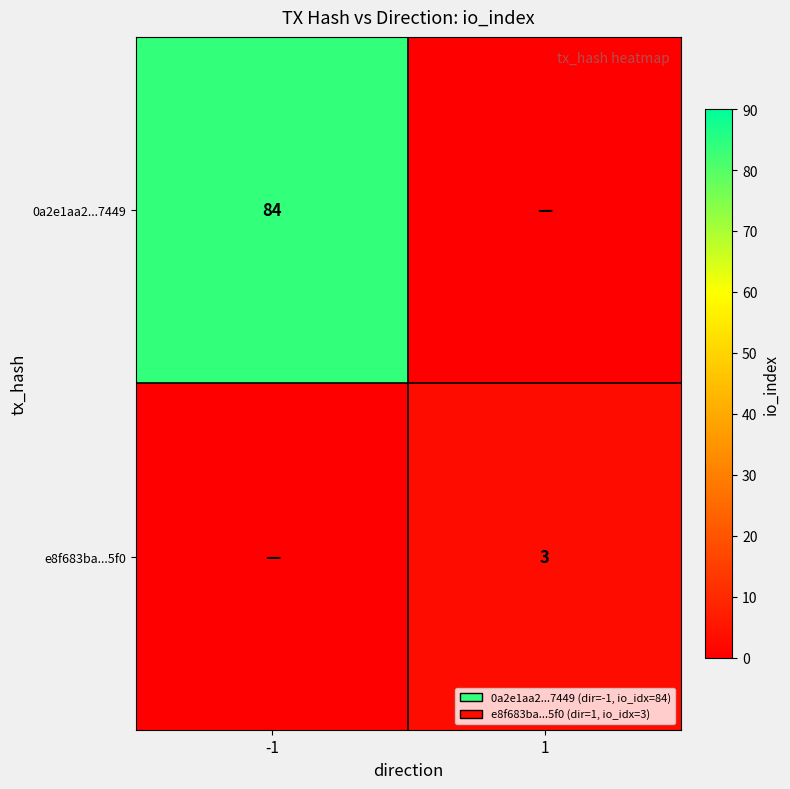

Is the value of 0a2e1aa2...7449 at -1 greater than the value of e8f683ba...5f0 at 1?

Yes